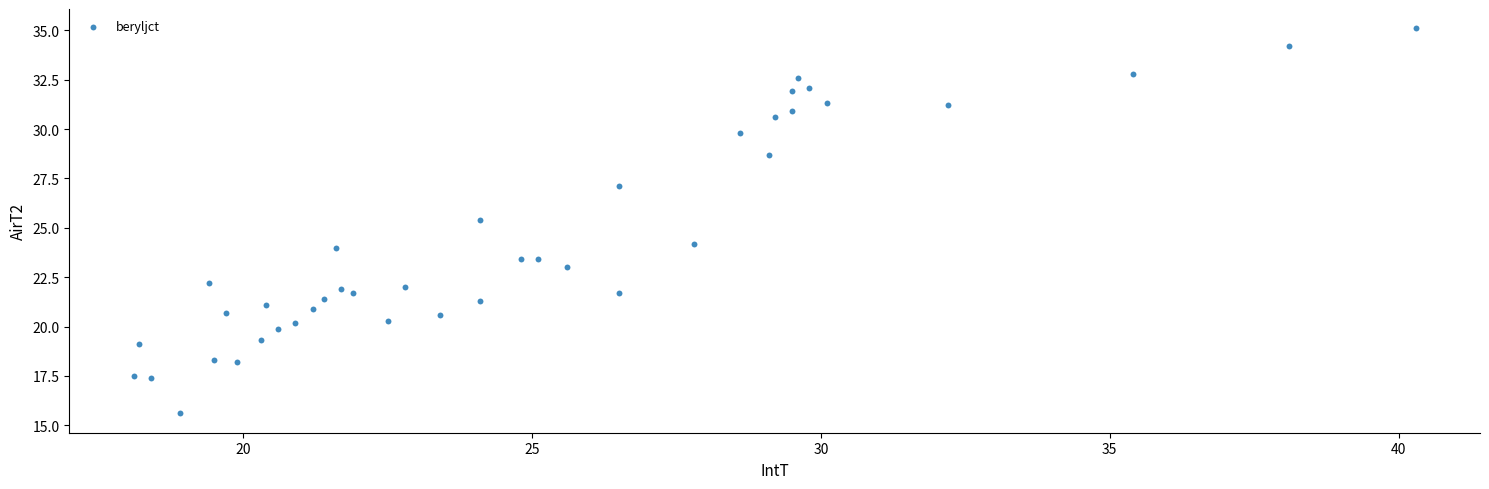

What Y value in the scatter plot is closest to 25?

25.4